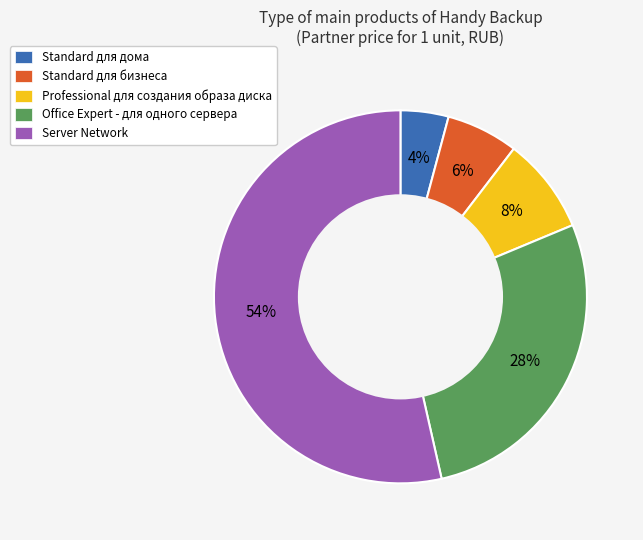

To the nearest percent, what is the average slice percentage?

20%